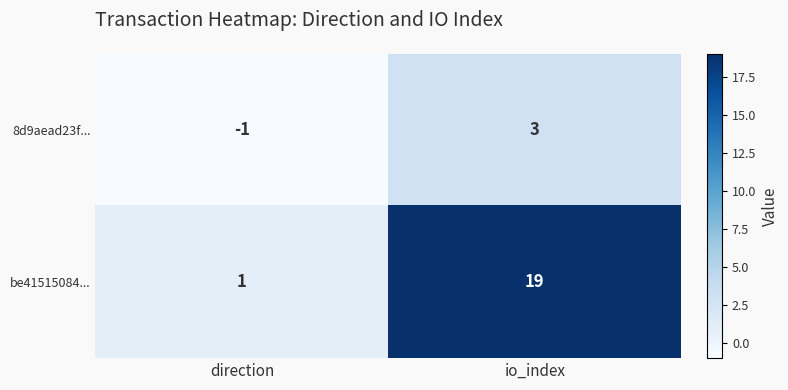

Which series changed the most between direction and io_index?

be41515084...